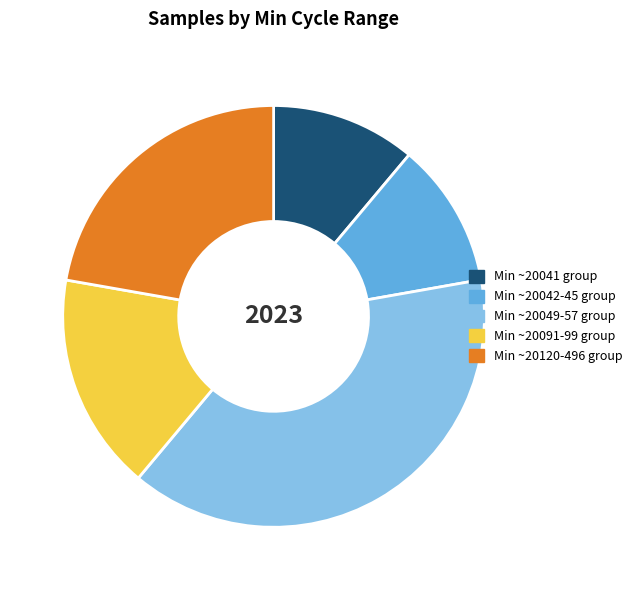

Approximately how many times larger is the value at Min ~20042-45 group compared to Min ~20041 group?

1.0